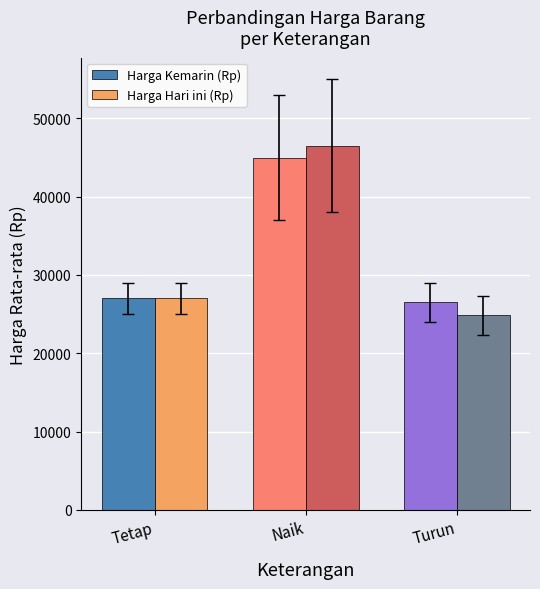

Reading left to right, extract all data points from this chart.

Harga Kemarin (Rp): Tetap=27000	Naik=45000	Turun=26500
Harga Hari ini (Rp): Tetap=27000	Naik=46500	Turun=24833